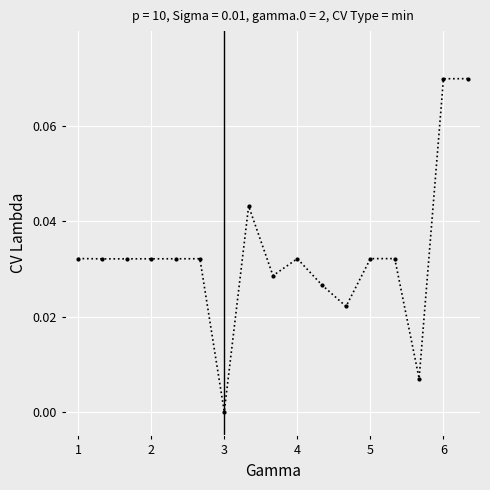

What is the sum of all values?

0.6